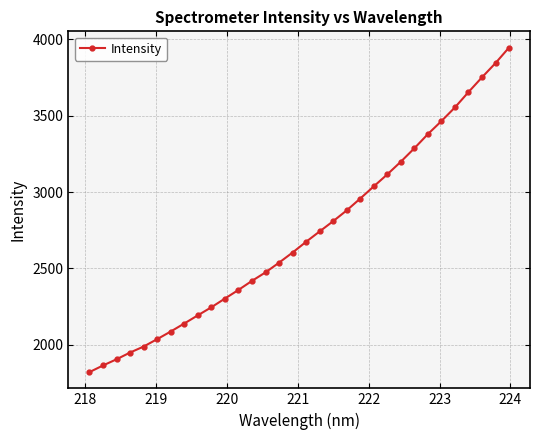

What is the average value?

2725.6